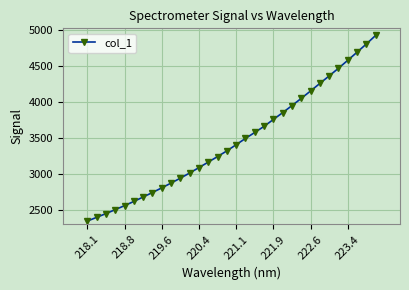

What is the value of the 23rd point from the left?

3953.4